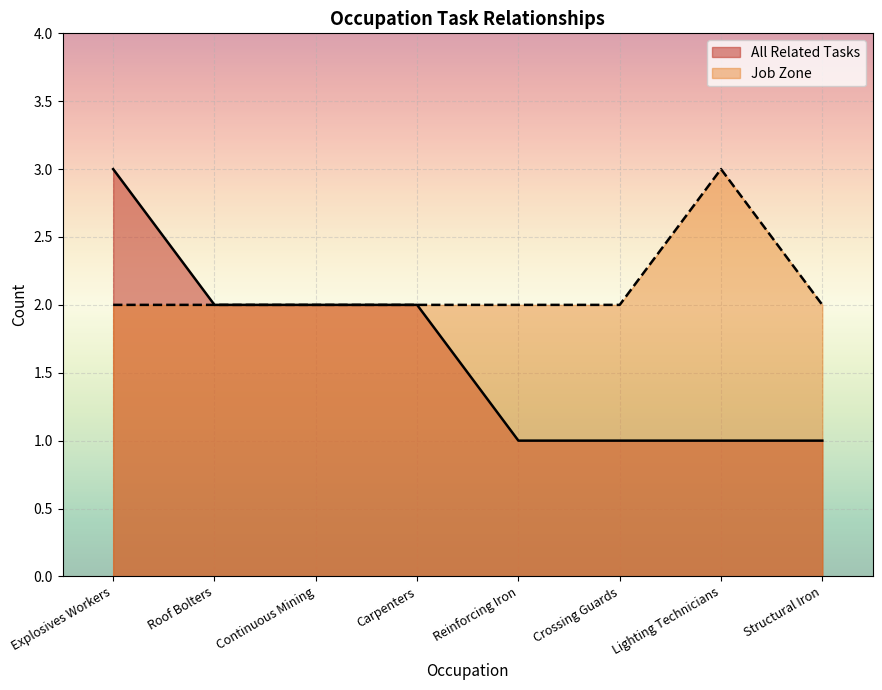

Reading left to right, extract all data points from this chart.

All Related Tasks: Explosives Workers=3	Roof Bolters=2	Continuous Mining=2	Carpenters=2	Reinforcing Iron=1	Crossing Guards=1	Lighting Technicians=1	Structural Iron=1
Job Zone: Explosives Workers=2	Roof Bolters=2	Continuous Mining=2	Carpenters=2	Reinforcing Iron=2	Crossing Guards=2	Lighting Technicians=3	Structural Iron=2